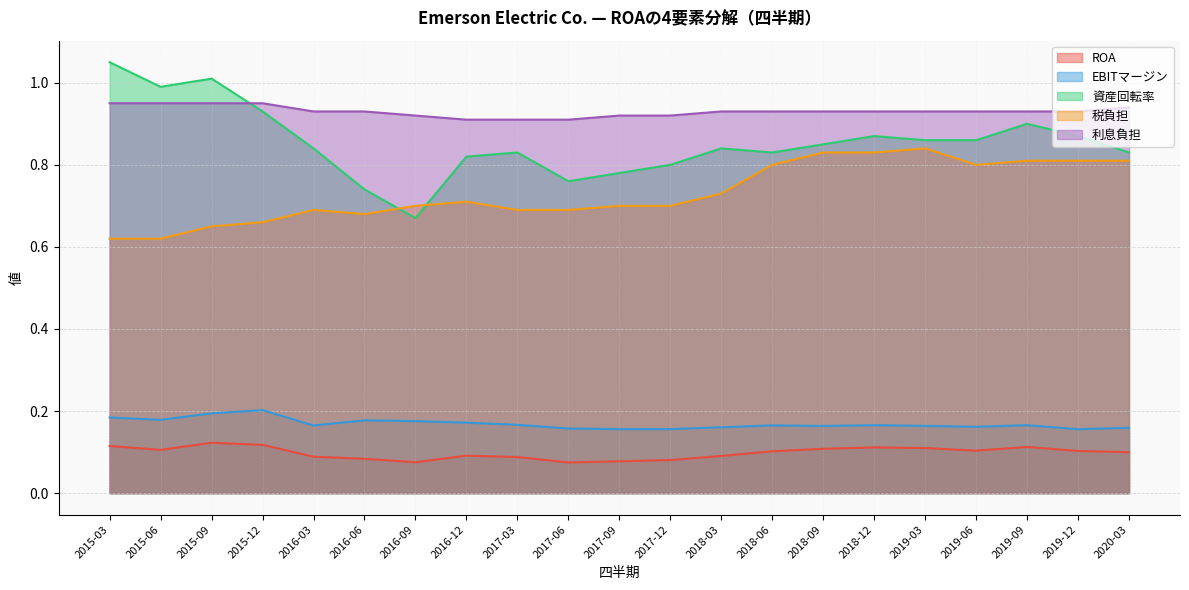

Which series has the largest total across all categories?

利息負担